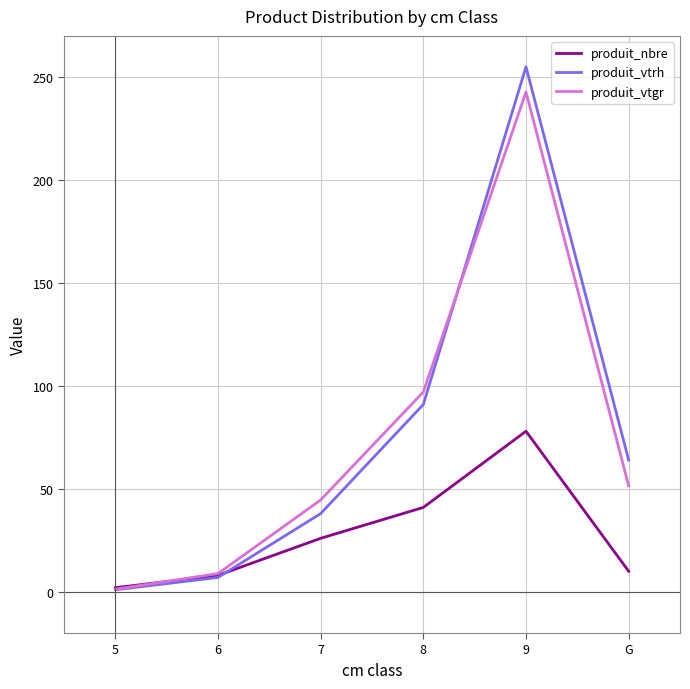

Which category has the highest value in the produit_vtrh series?

9